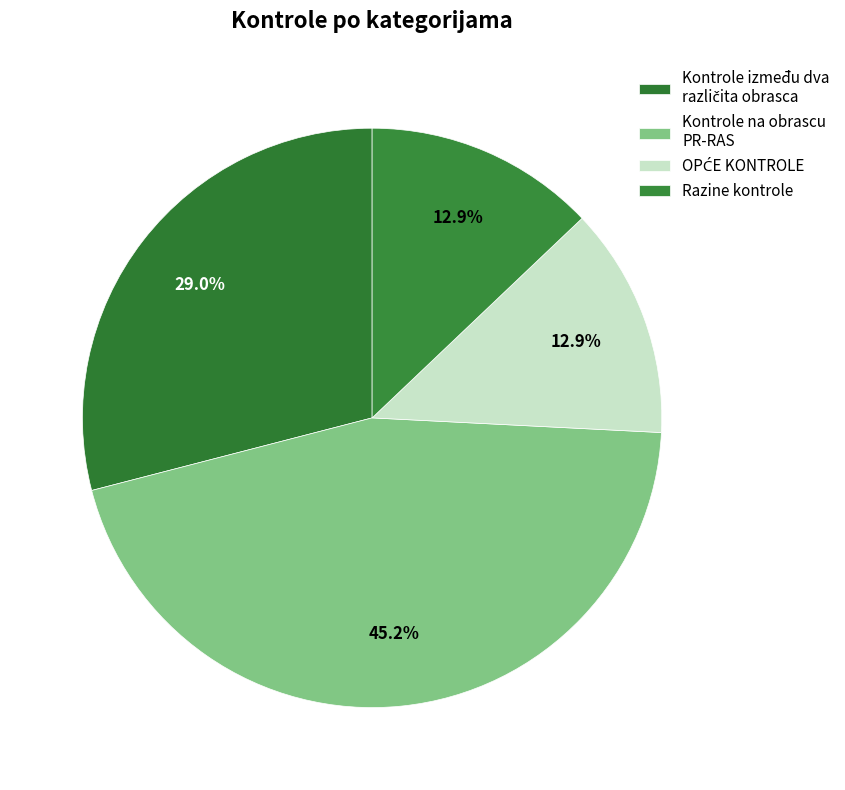

What percentage is NOT represented by OPĆE KONTROLE?

87.1%